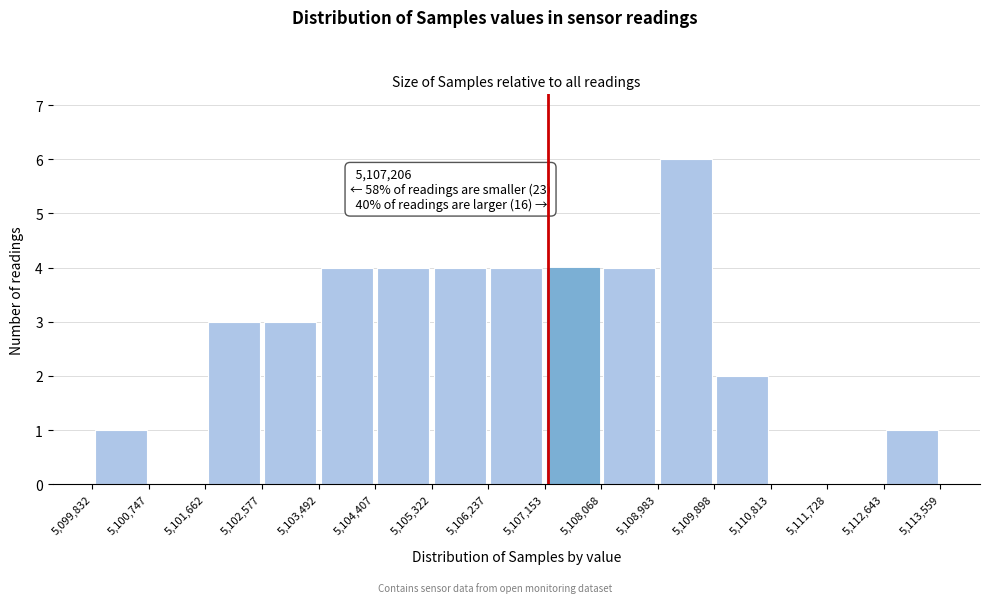

Which range on the x-axis has the tallest bar?

5,108,983 to 5,109,898